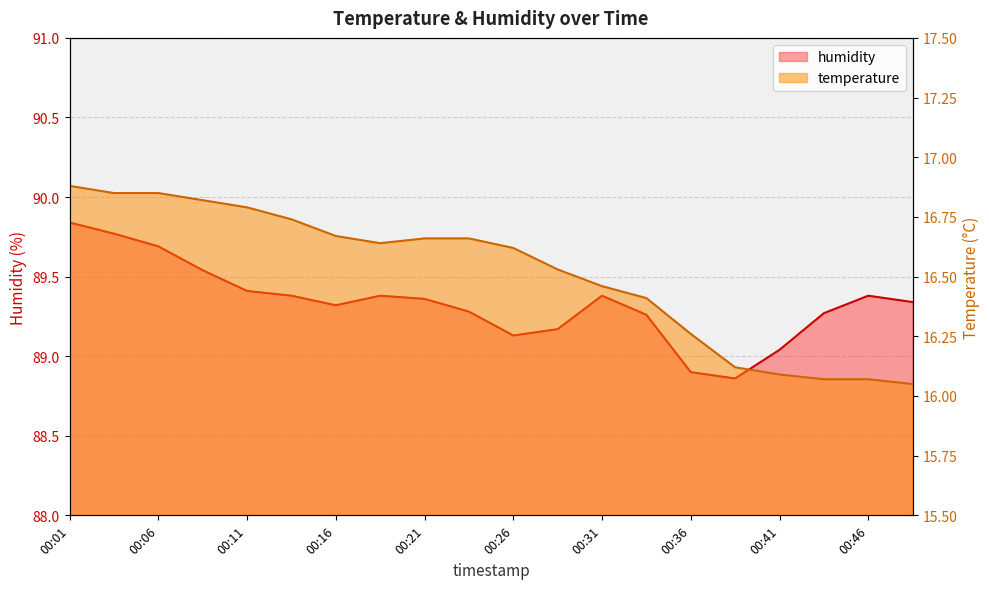

Which category has the highest value in the temperature series?

00:01